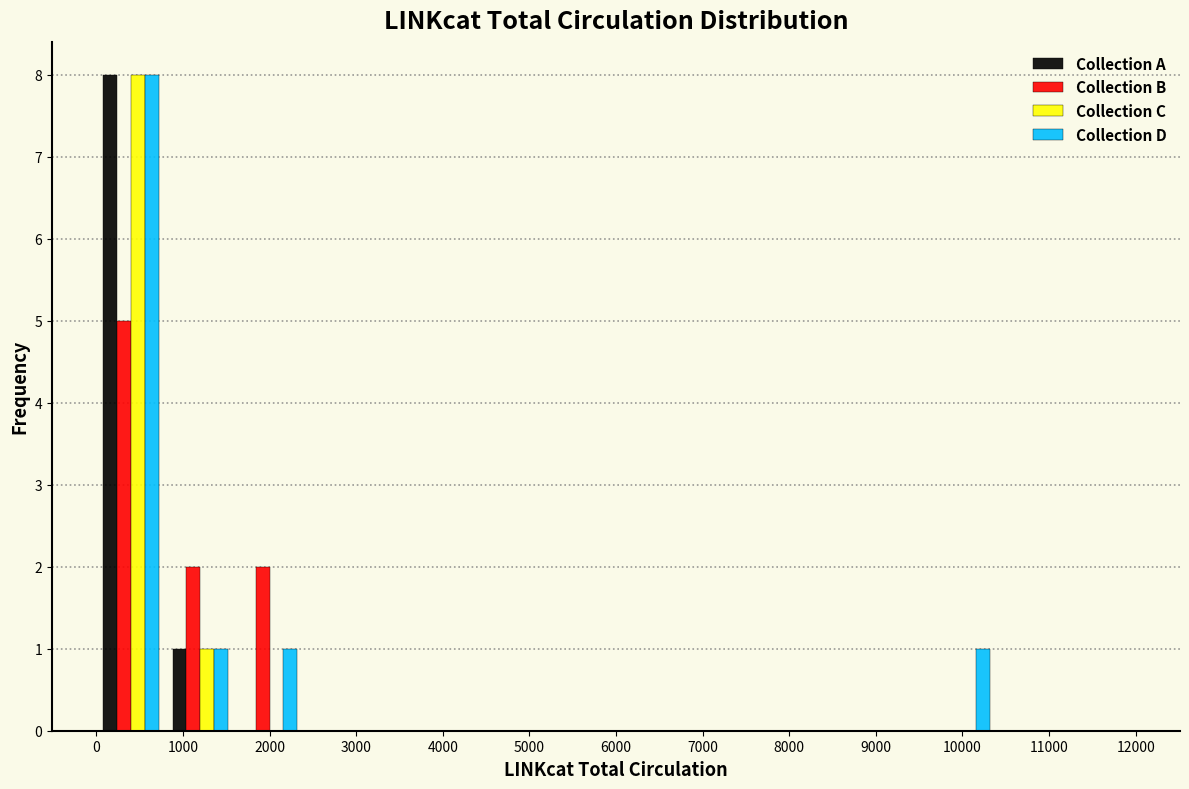

Reading left to right, transcribe this chart: for each range on the x-axis, give the height of each series' bar. The values are not printed on the chart, so give them approximately, as read against the axis.

0 to 800: Collection A=8	Collection B=5	Collection C=8	Collection D=8
800 to 1600: Collection A=1	Collection B=2	Collection C=1	Collection D=1
1600 to 2400: Collection A=0	Collection B=2	Collection C=0	Collection D=1
2400 to 3200: Collection A=0	Collection B=0	Collection C=0	Collection D=0
3200 to 4000: Collection A=0	Collection B=0	Collection C=0	Collection D=0
4000 to 4800: Collection A=0	Collection B=0	Collection C=0	Collection D=0
4800 to 5600: Collection A=0	Collection B=0	Collection C=0	Collection D=0
5600 to 6400: Collection A=0	Collection B=0	Collection C=0	Collection D=0
6400 to 7200: Collection A=0	Collection B=0	Collection C=0	Collection D=0
7200 to 8000: Collection A=0	Collection B=0	Collection C=0	Collection D=0
8000 to 8800: Collection A=0	Collection B=0	Collection C=0	Collection D=0
8800 to 9600: Collection A=0	Collection B=0	Collection C=0	Collection D=0
9600 to 10400: Collection A=0	Collection B=0	Collection C=0	Collection D=1
10400 to 11200: Collection A=0	Collection B=0	Collection C=0	Collection D=0
11200 to 12000: Collection A=0	Collection B=0	Collection C=0	Collection D=0